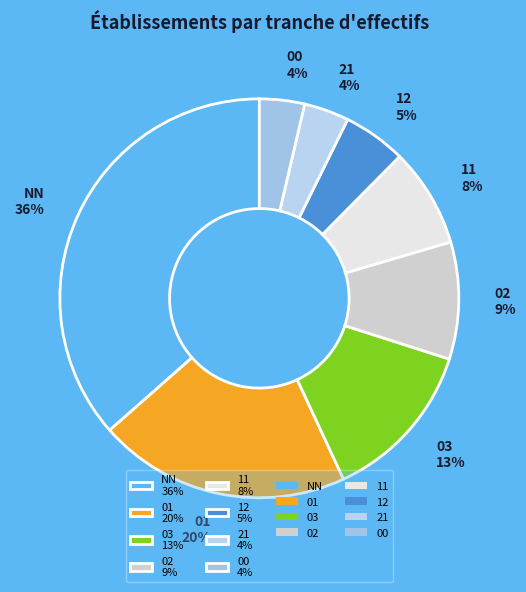

Do 12 5% and 11 8% together represent more than half of the pie?

No